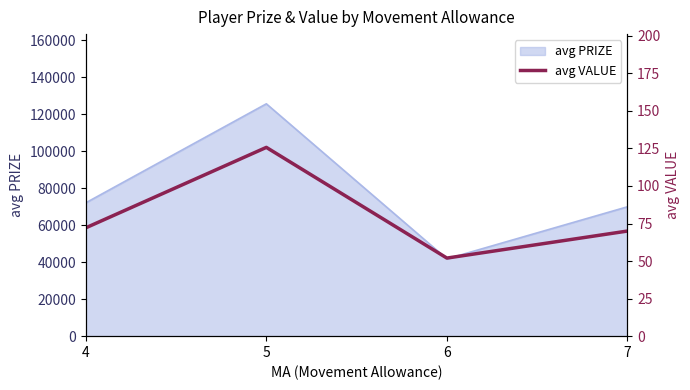

How many interior local valleys (lower than both neighbors) does the data have?

1